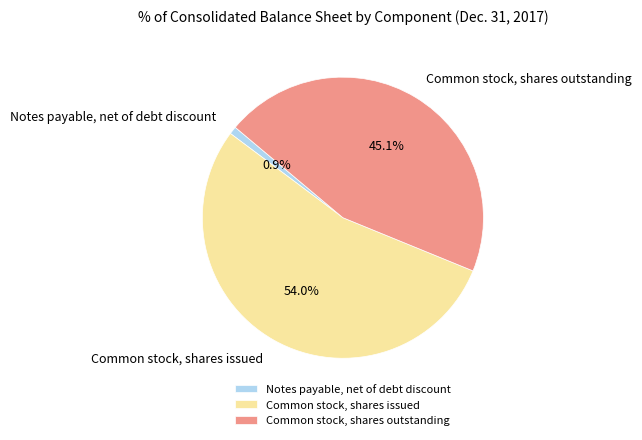

Which slice is the smallest?

Notes payable, net of debt discount